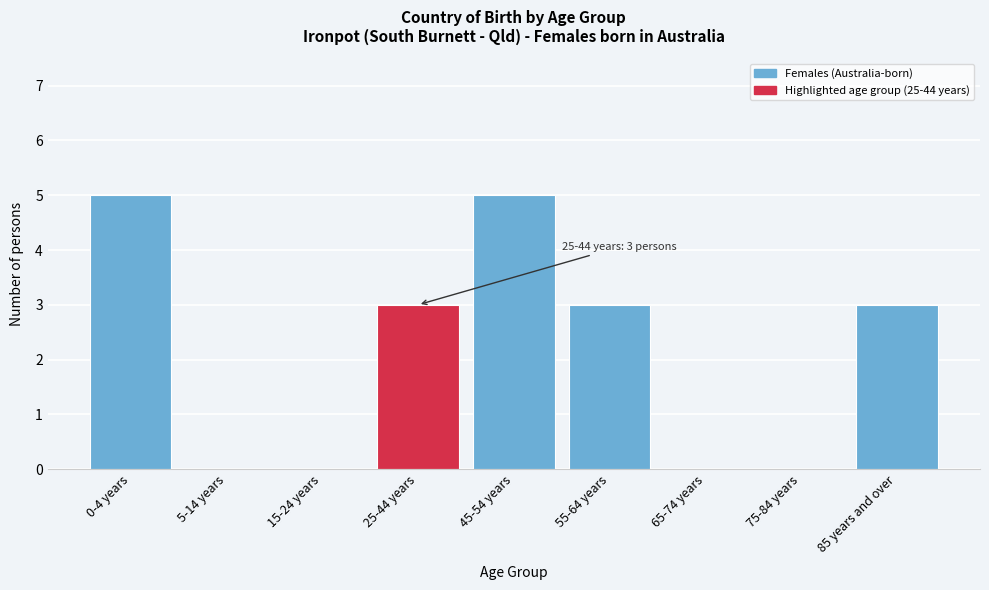

Reading left to right, list all the values displayed in this chart.

0-4 years=5	5-14 years=0	15-24 years=0	25-44 years=3	45-54 years=5	55-64 years=3	65-74 years=0	75-84 years=0	85 years and over=3